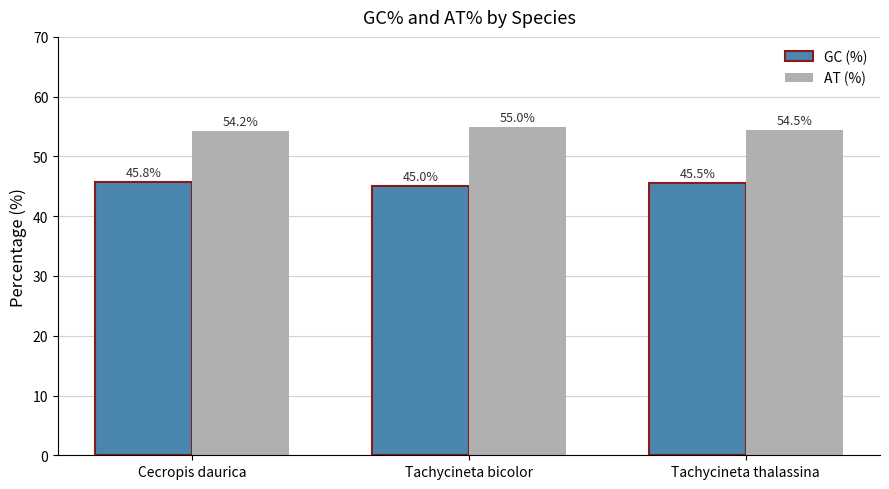

True or false: GC (%) has a value of 28.9 at Cecropis daurica.

False